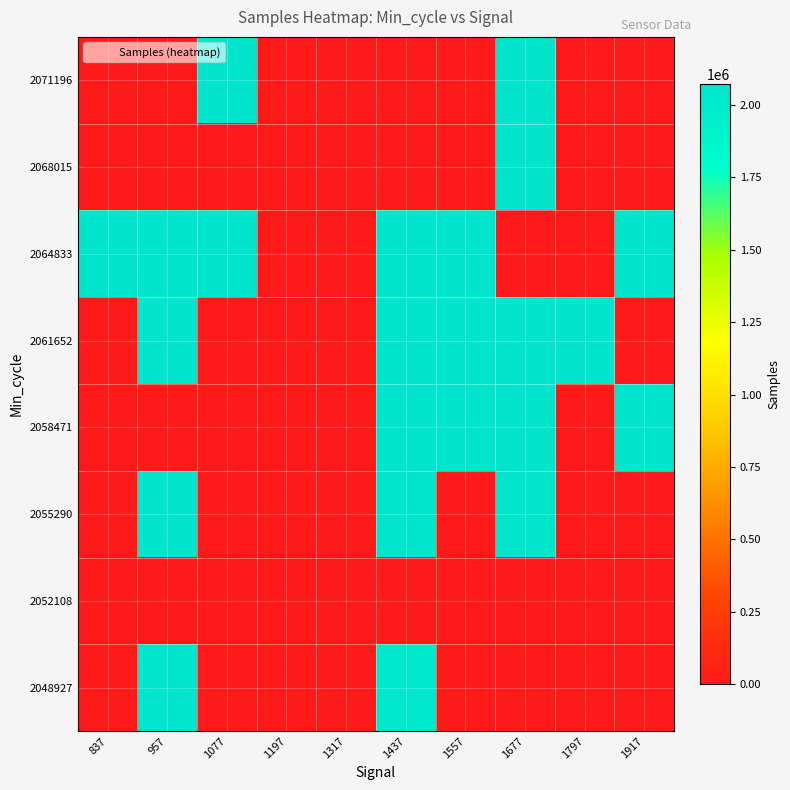

List the series in order of their peak value, highest first.

2071196, 2068015, 2064833, 2061652, 2058471, 2055290, 2048927, 2052108